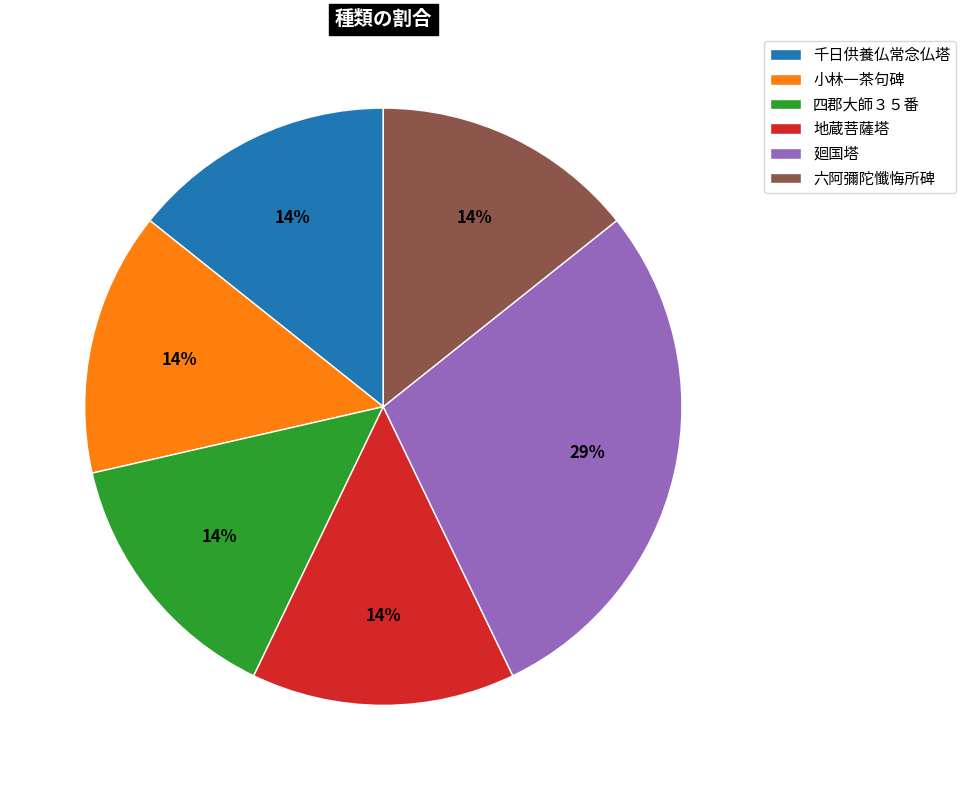

True or false: 廻国塔 accounts for 23% of the total.

False